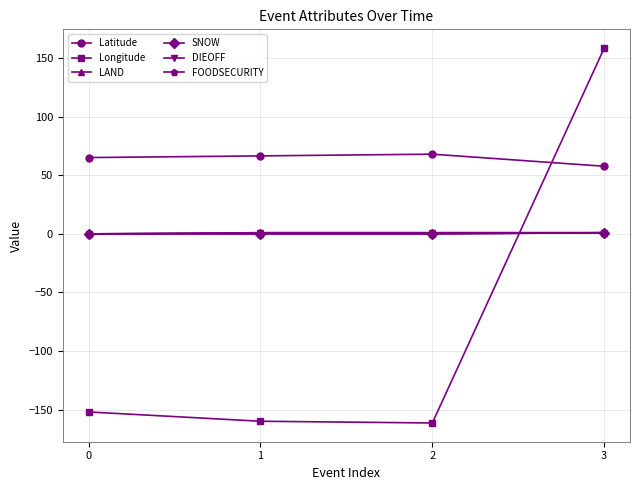

Which series has the largest range (max minus min)?

Longitude